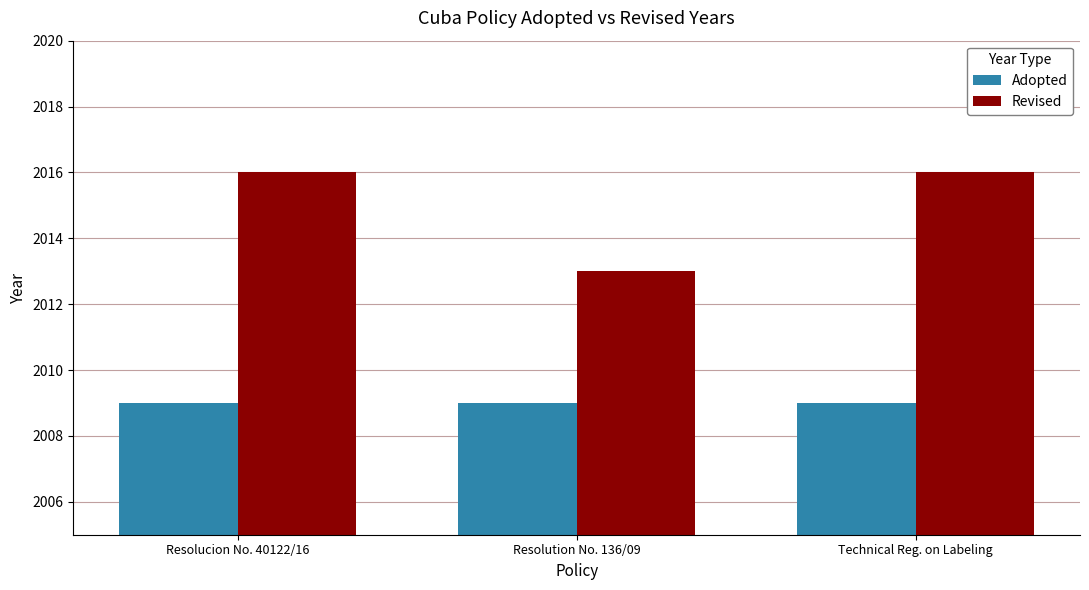

Is it true that Adopted equals 2009 at Resolucion No. 40122/16?

True